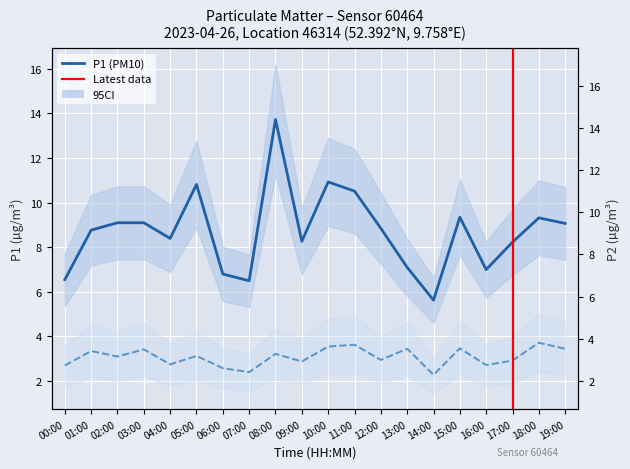

Which label corresponds to the largest value in the chart?

08:00